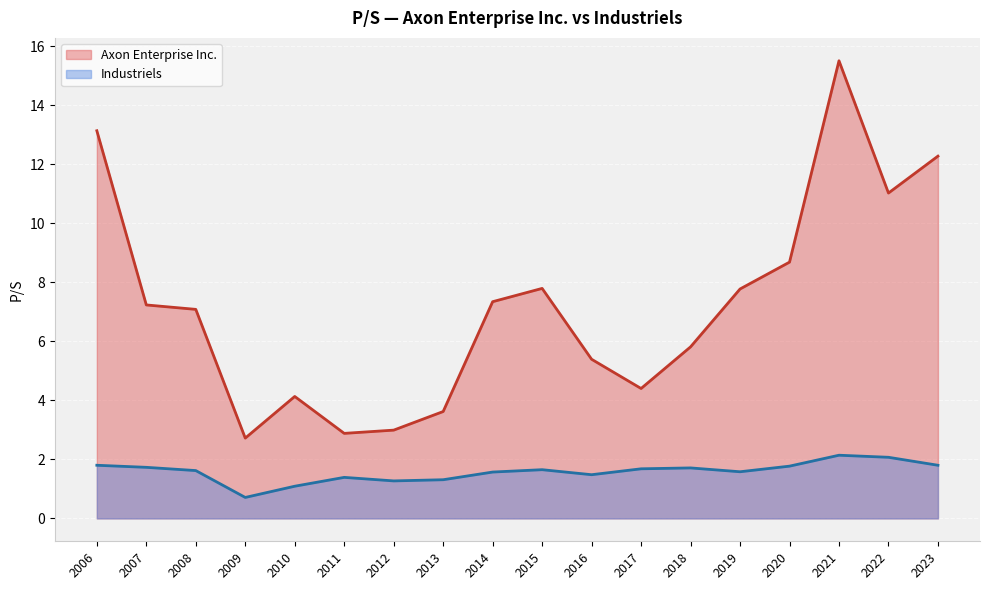

True or false: Industriels has more than 1 points higher than both neighbors.

True